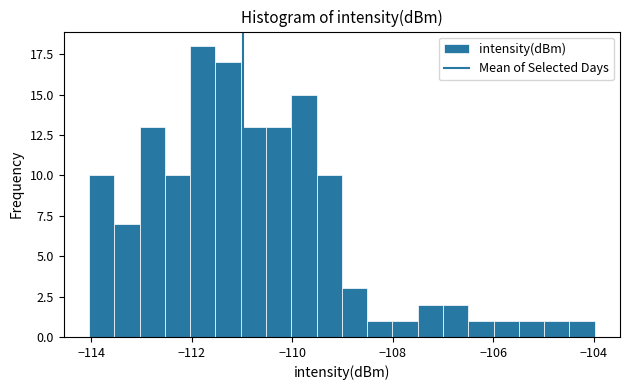

Around what value on the x-axis is the tallest bar? Give the approximate position of its centre, as read against the axis.

-111.8